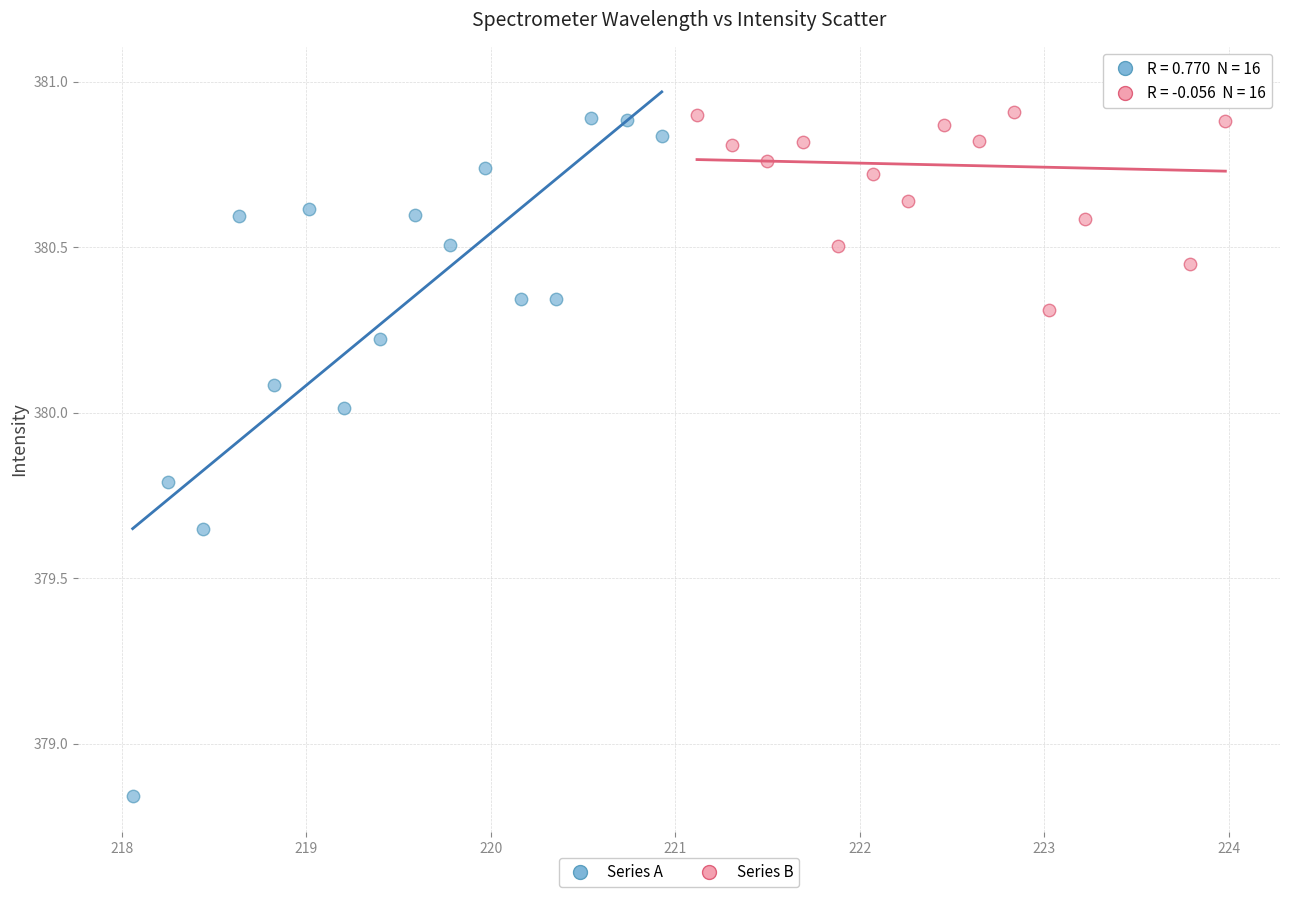

Which series has the largest Y range (max minus min)?

Series A